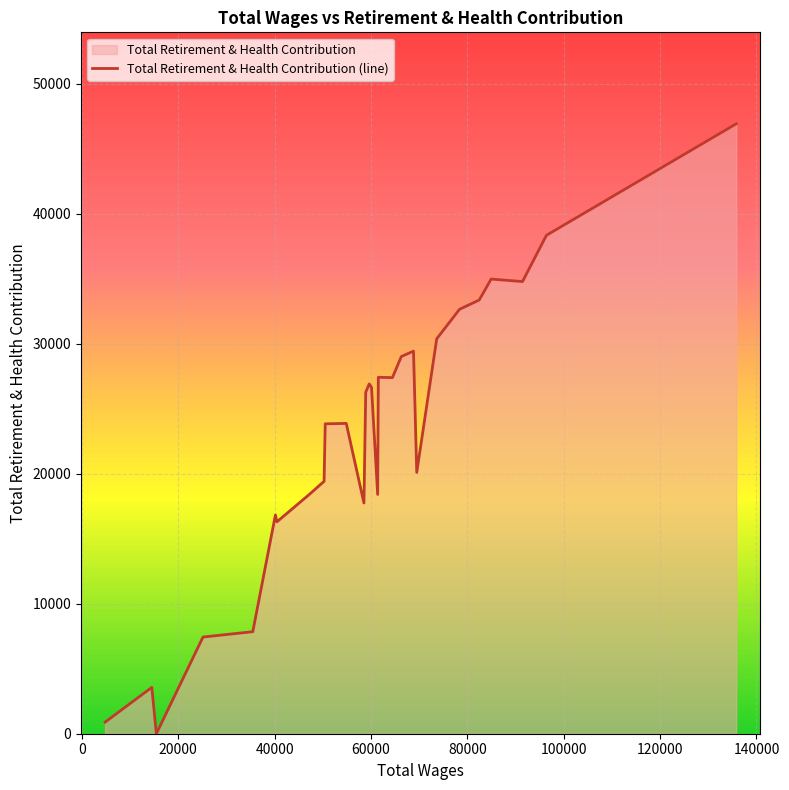

The value at 22 is 22190. True or false?

False